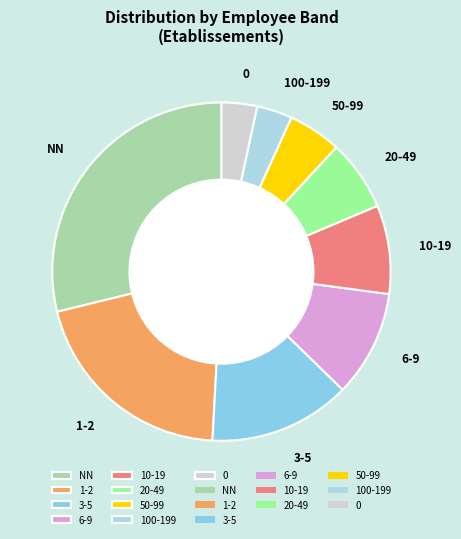

The 1-2 slice represents 20% of the pie. True or false?

True